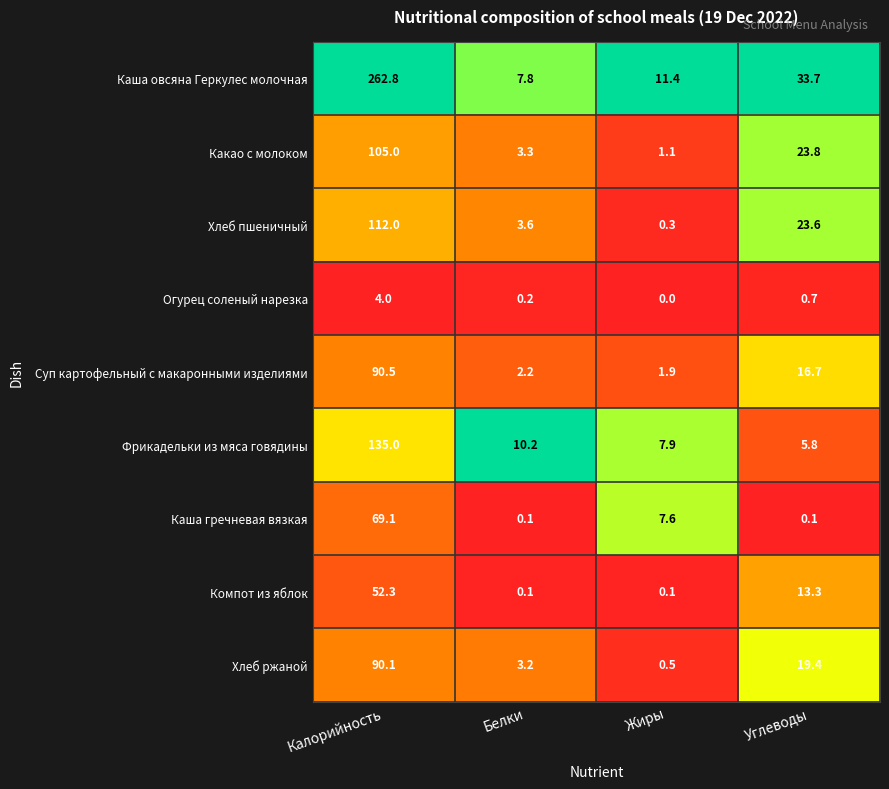

At how many categories does at least one series exceed 0?

4